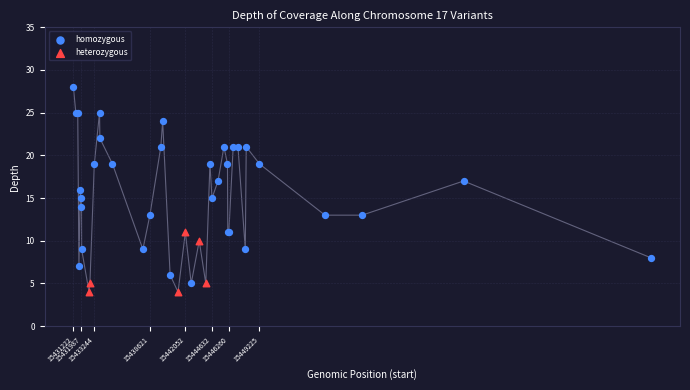

Which series has the widest spread of Y values?

homozygous